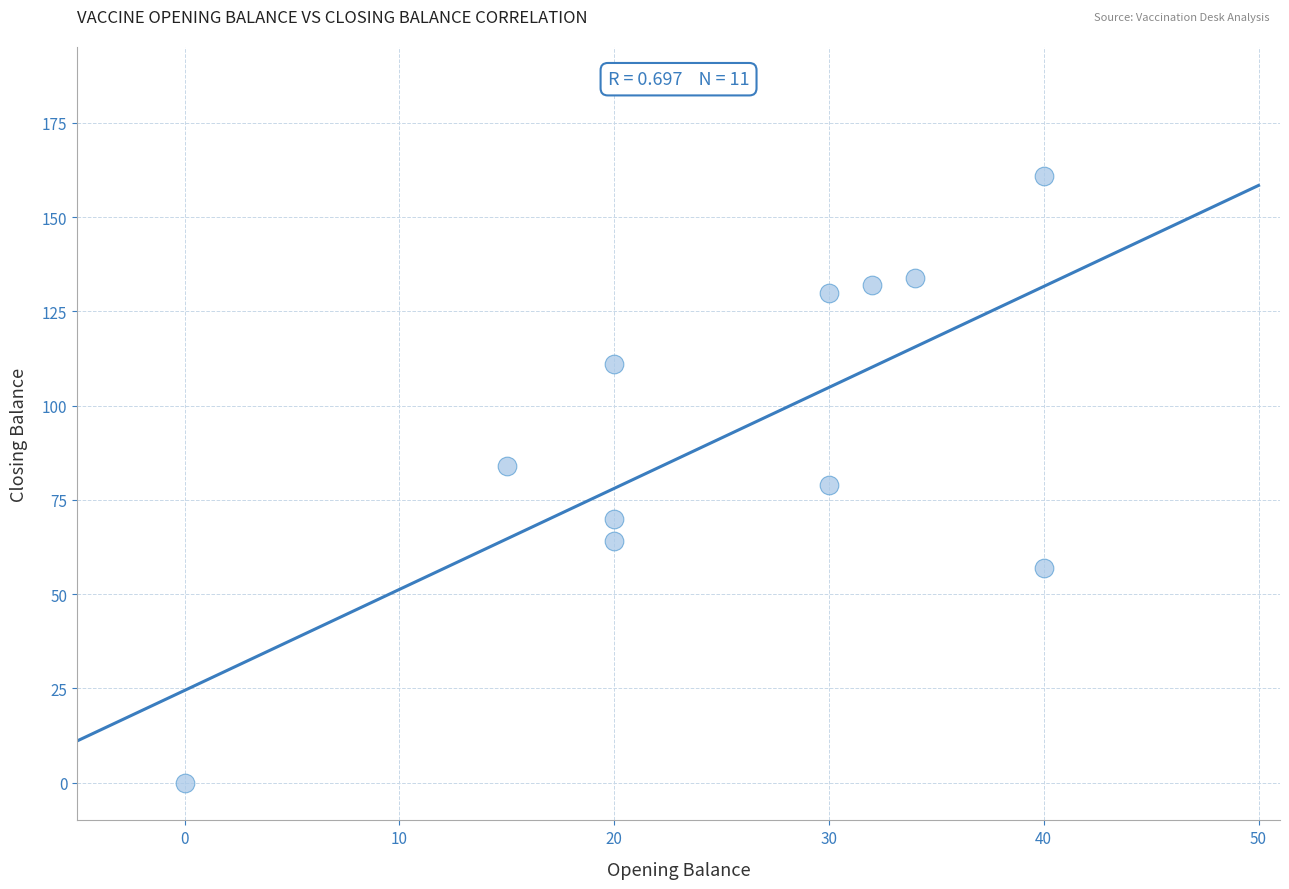

What is the range of Y values (max minus min)?

161